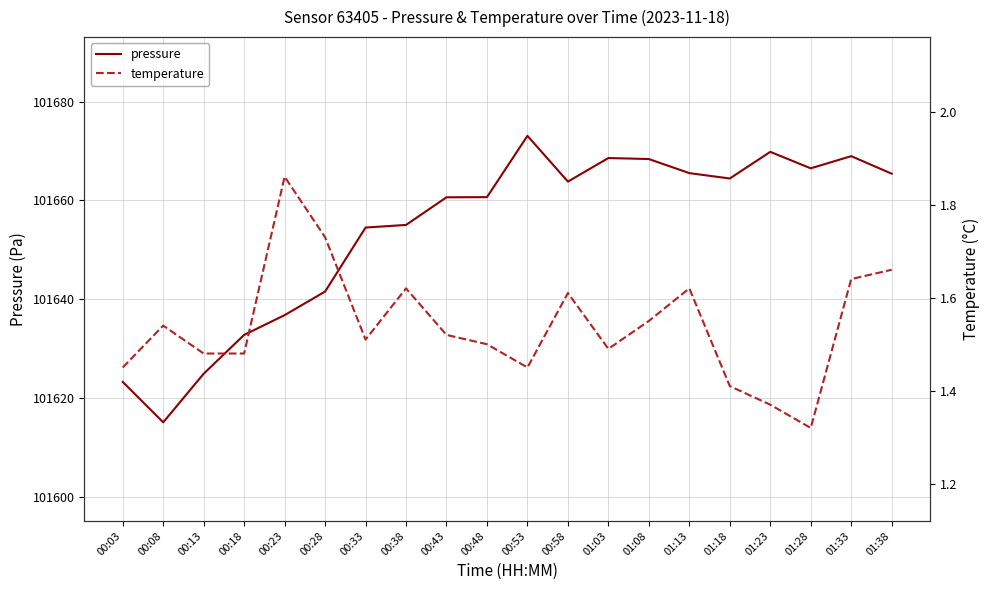

Which series has the largest range (max minus min)?

pressure